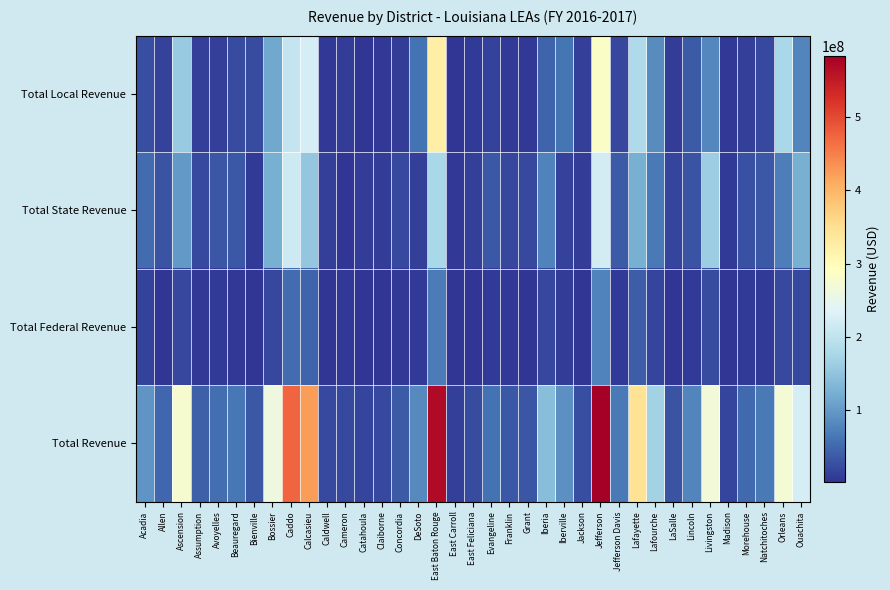

What is the total value across all series at Lafourche?

337733344.4